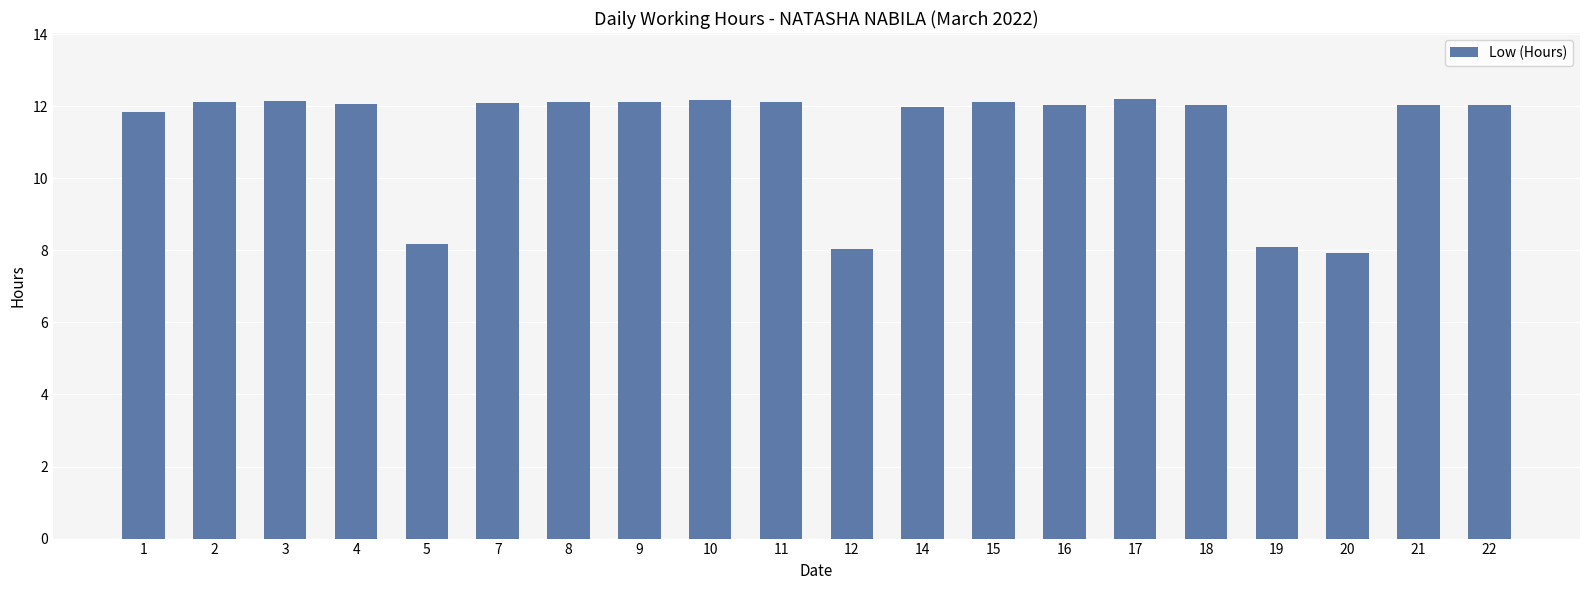

What is the change in value from 11 to 18?

-0.1